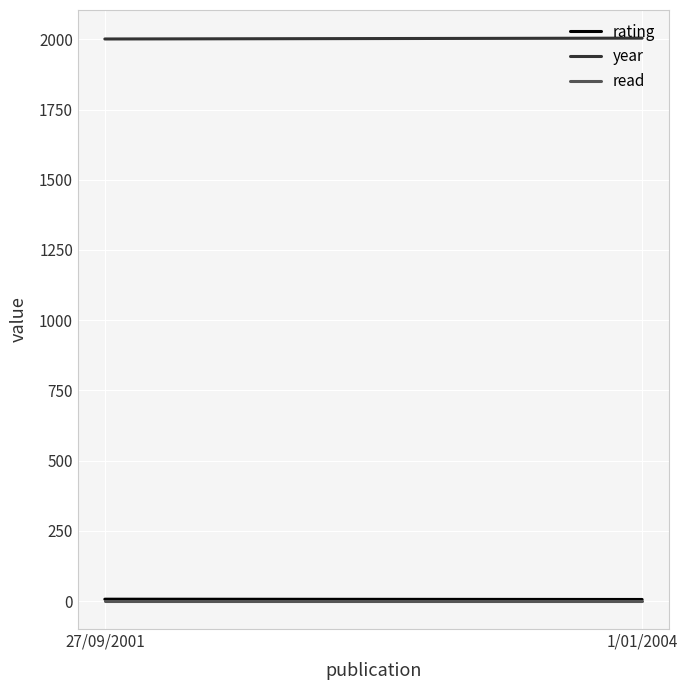

Does the chart display data point markers on the line(s)?

No